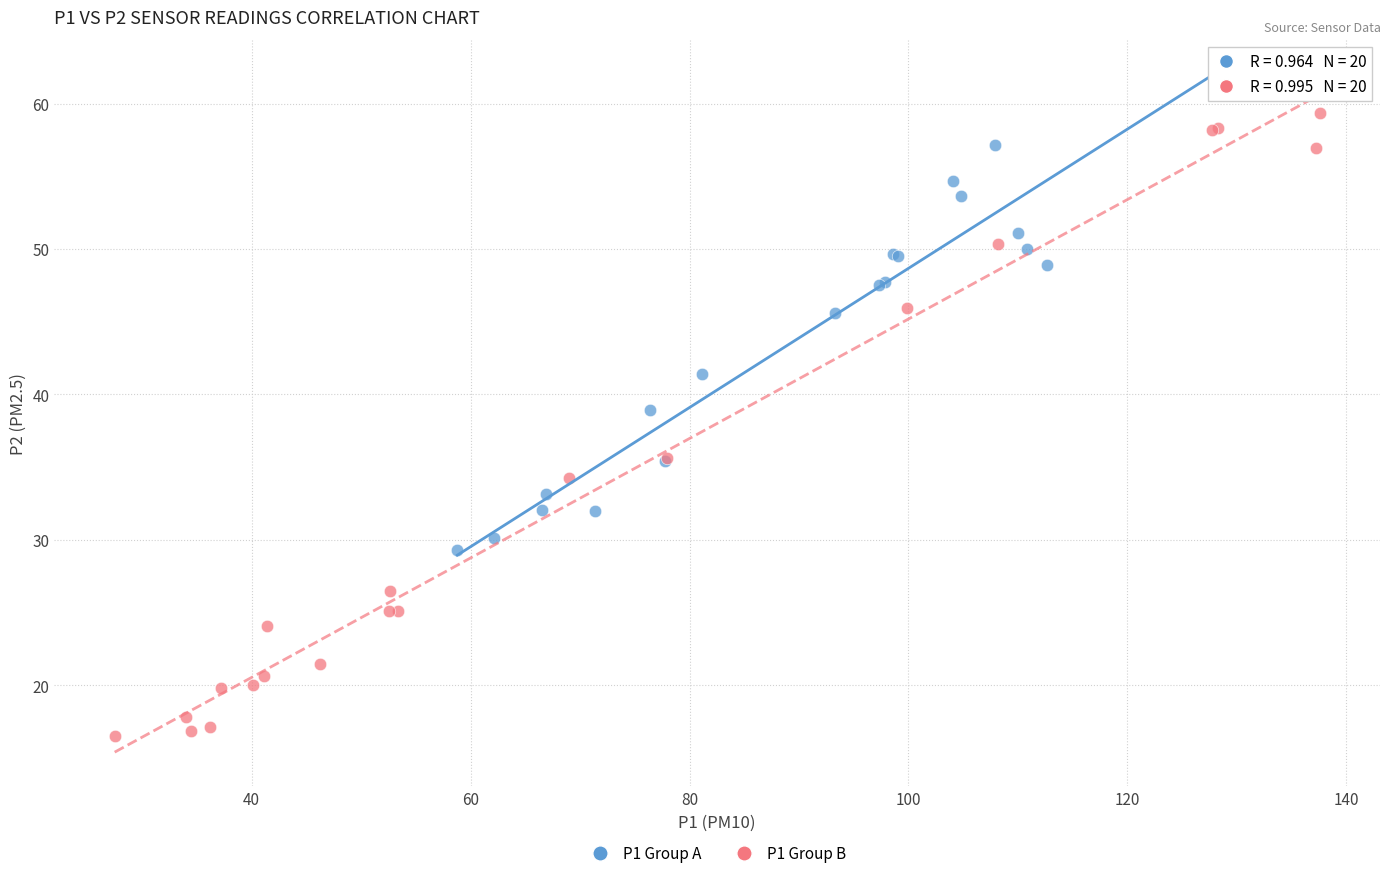

Which series has the widest spread of Y values?

P1 Group B